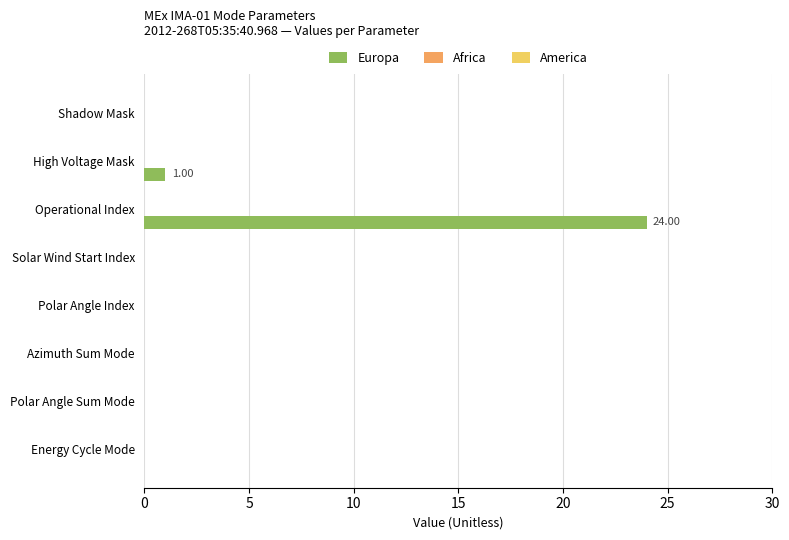

What is the sum of all values?

25